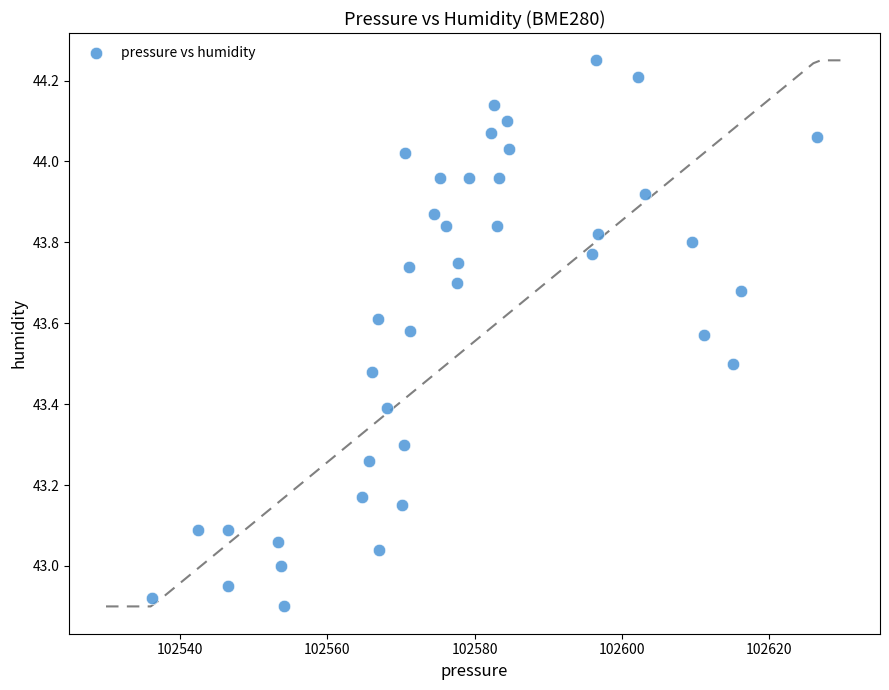

What is the range of X values (max minus min)?

90.2